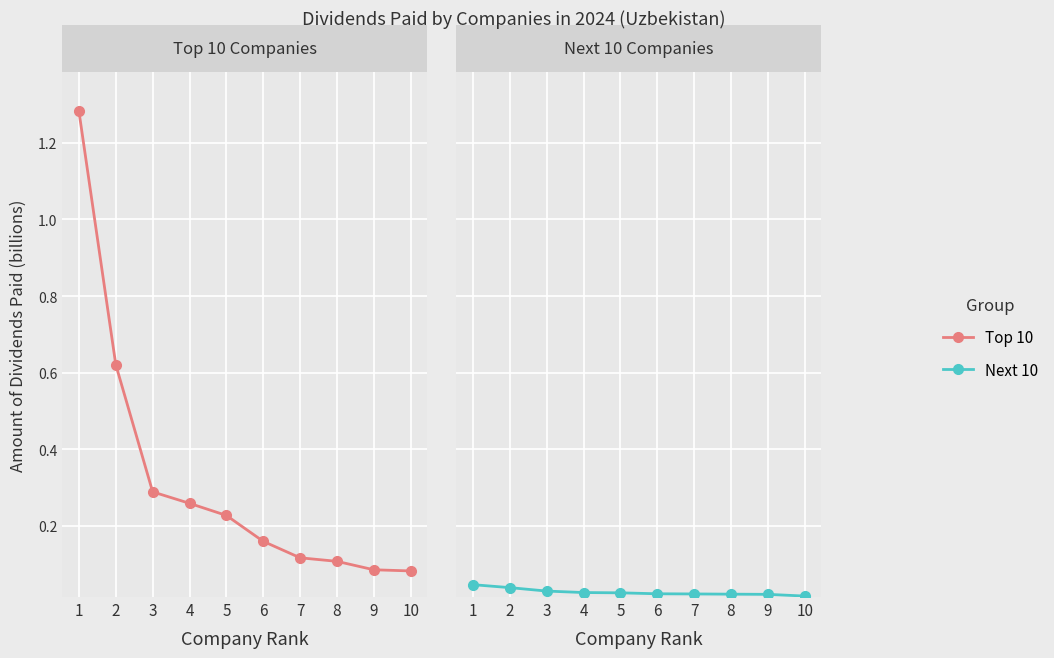

Is this an area chart (filled region under the line)?

No